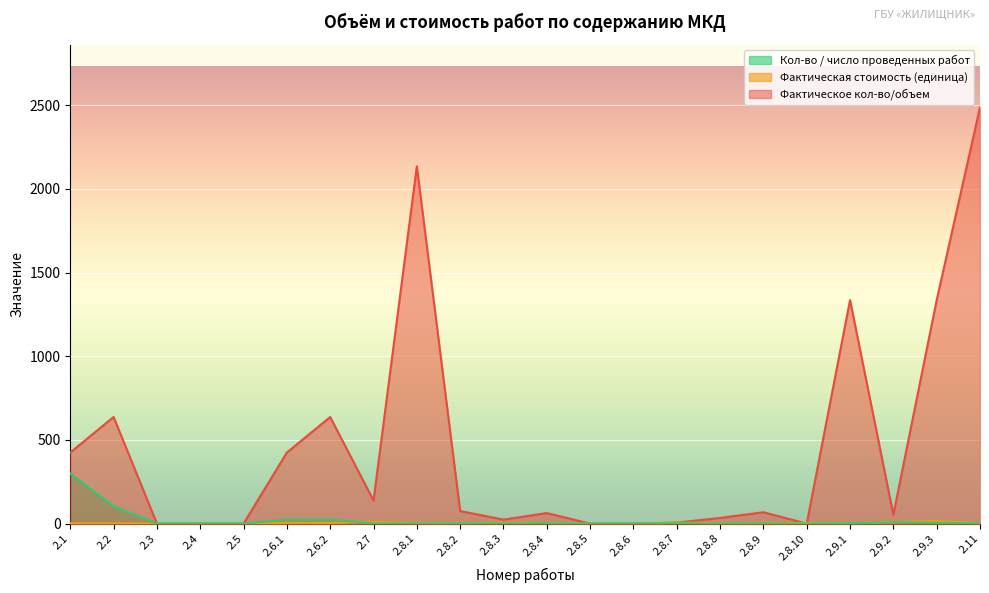

Which series has the widest spread of values?

Фактическое кол-во/объем